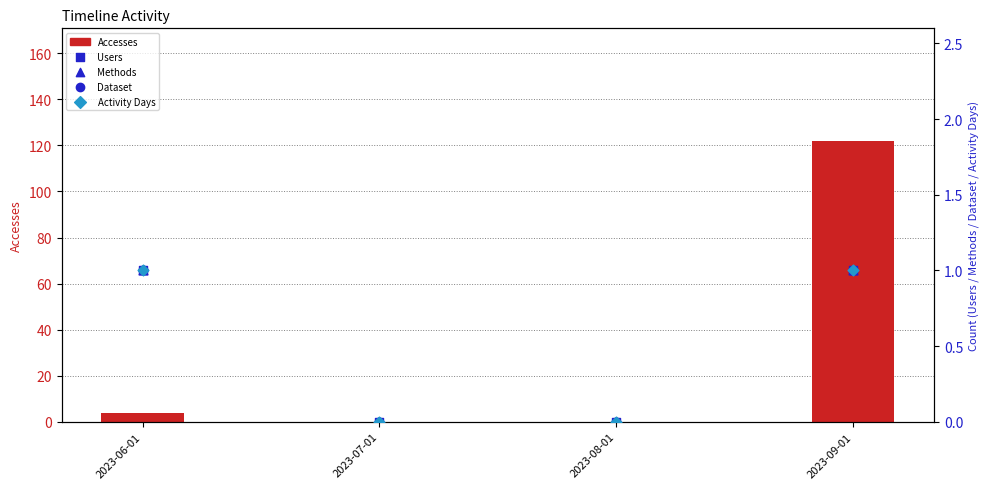

Is the value of Users at 2023-08-01 greater than the value of Dataset at 2023-06-01?

No